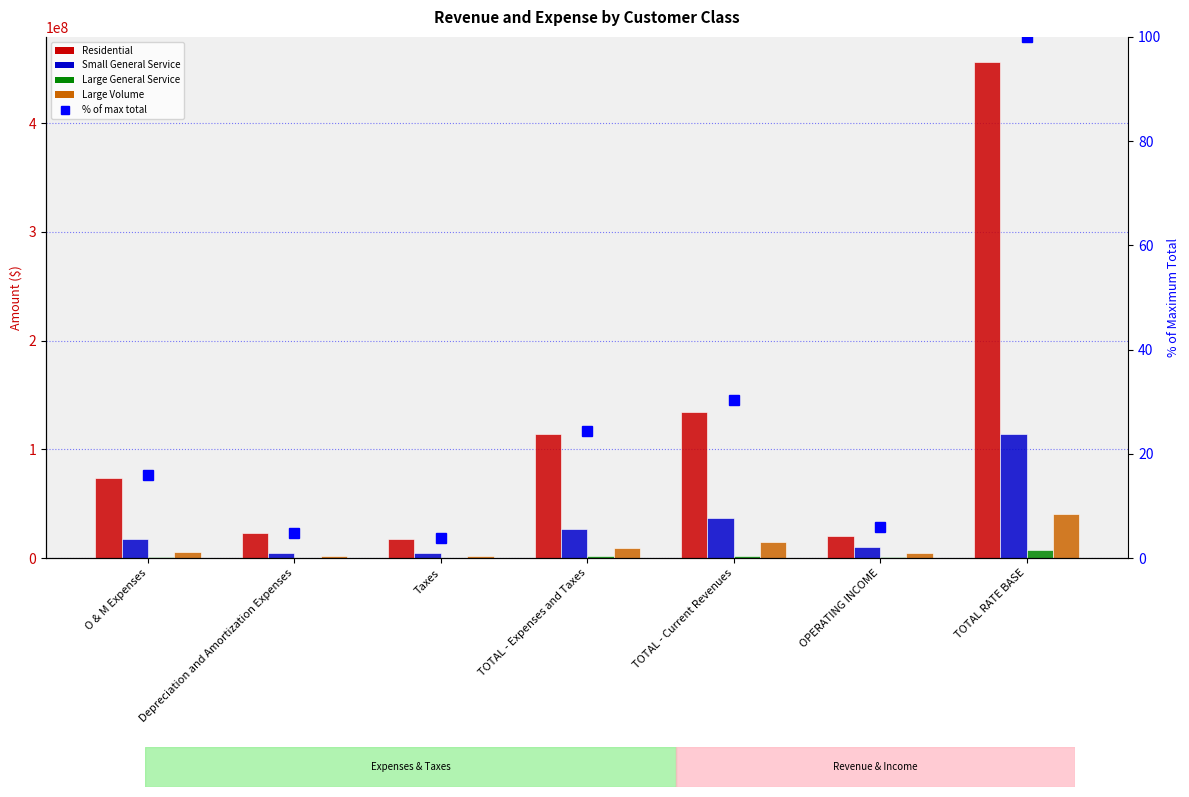

At which label is Large General Service closest to 3737781?

TOTAL - Current Revenues